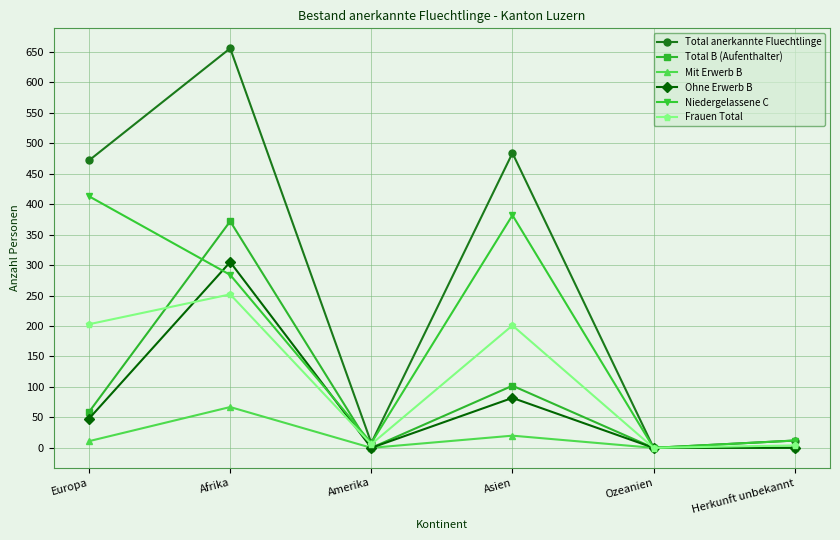

Which series has the largest range (max minus min)?

Total anerkannte Fluechtlinge